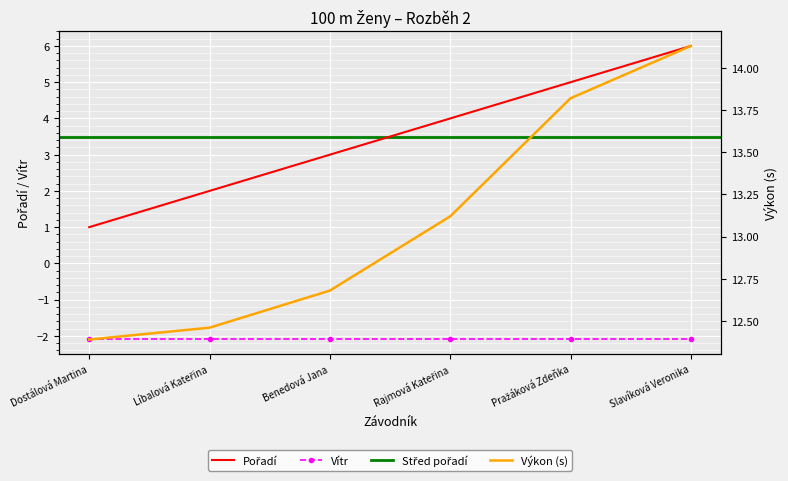

At which label does Výkon first exceed 13?

Rajmová Kateřina